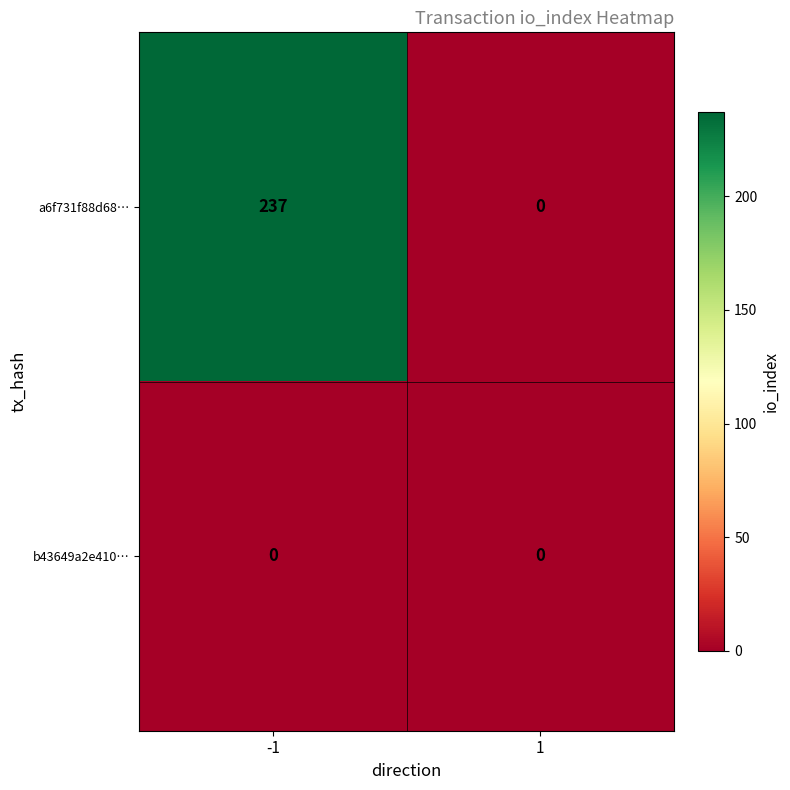

Which series has the largest range (max minus min)?

a6f731f88d68…